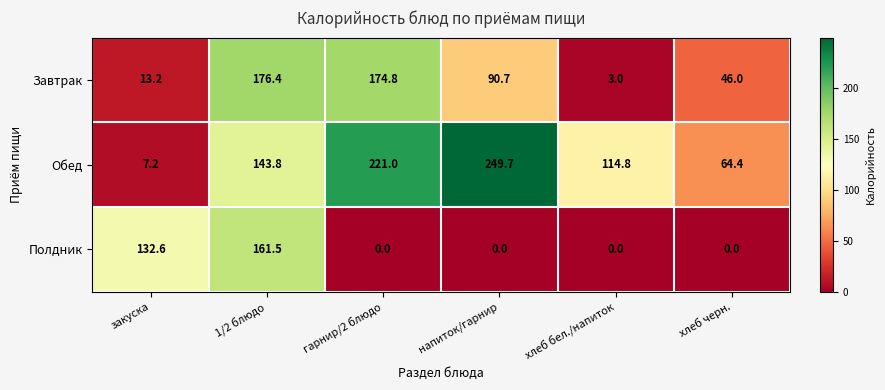

At закуска, list the series in order from largest to smallest.

Полдник, Завтрак, Обед